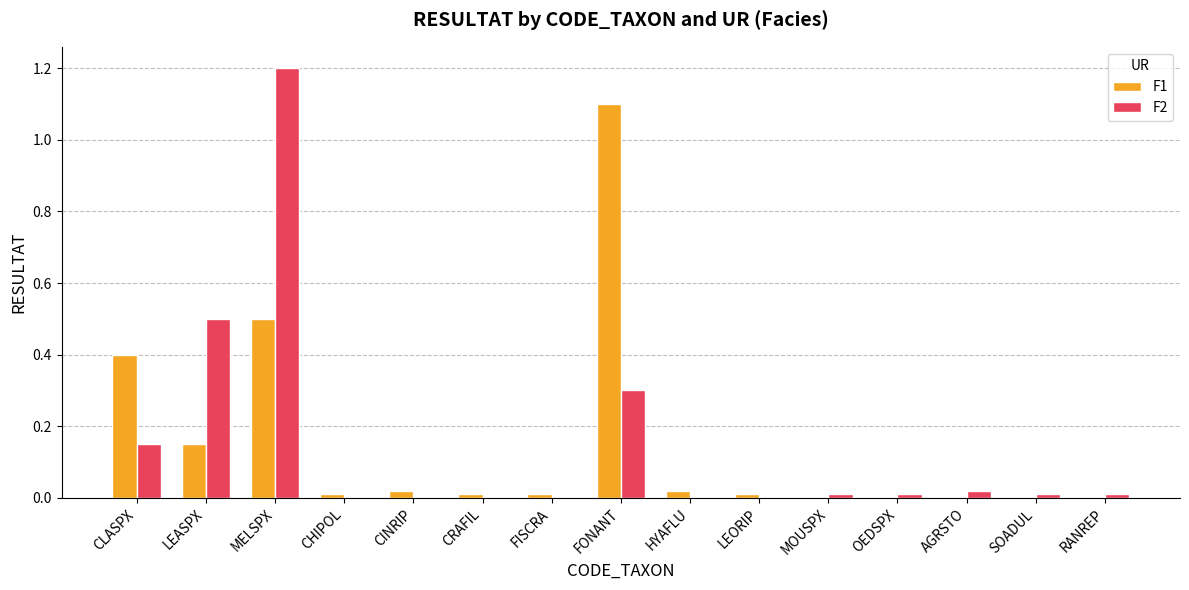

What is the sum of all F1 values?

2.2